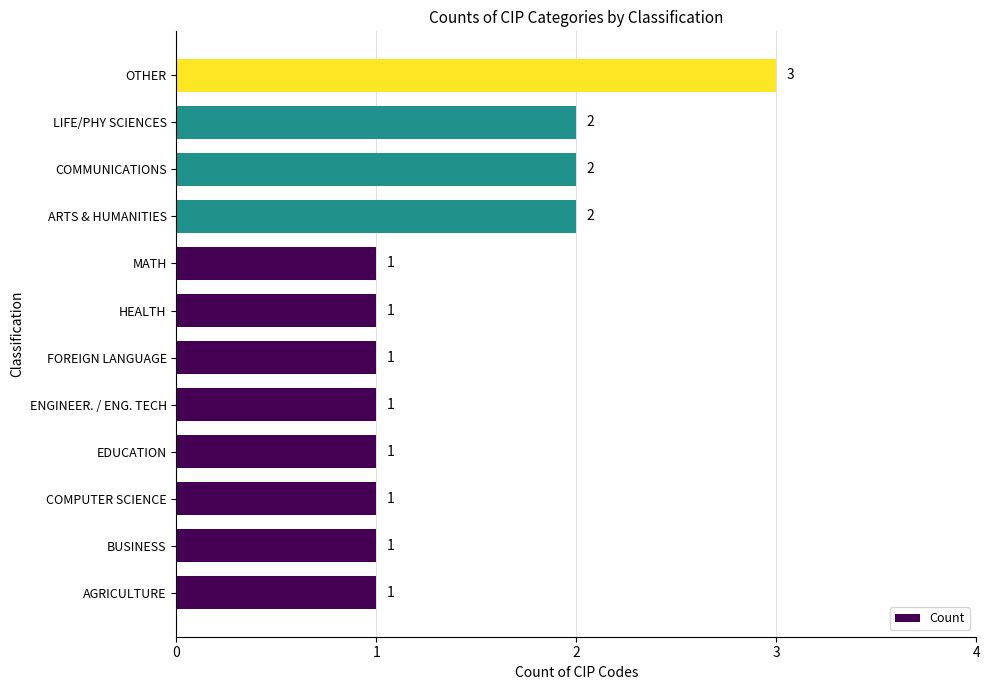

How many values are between 1 and 2?

11